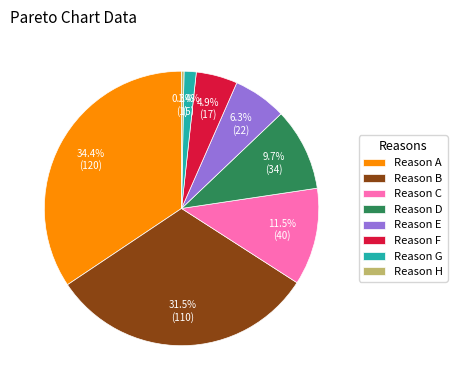

To the nearest percent, what is the difference between the Reason G and Reason A slice percentages?

33%